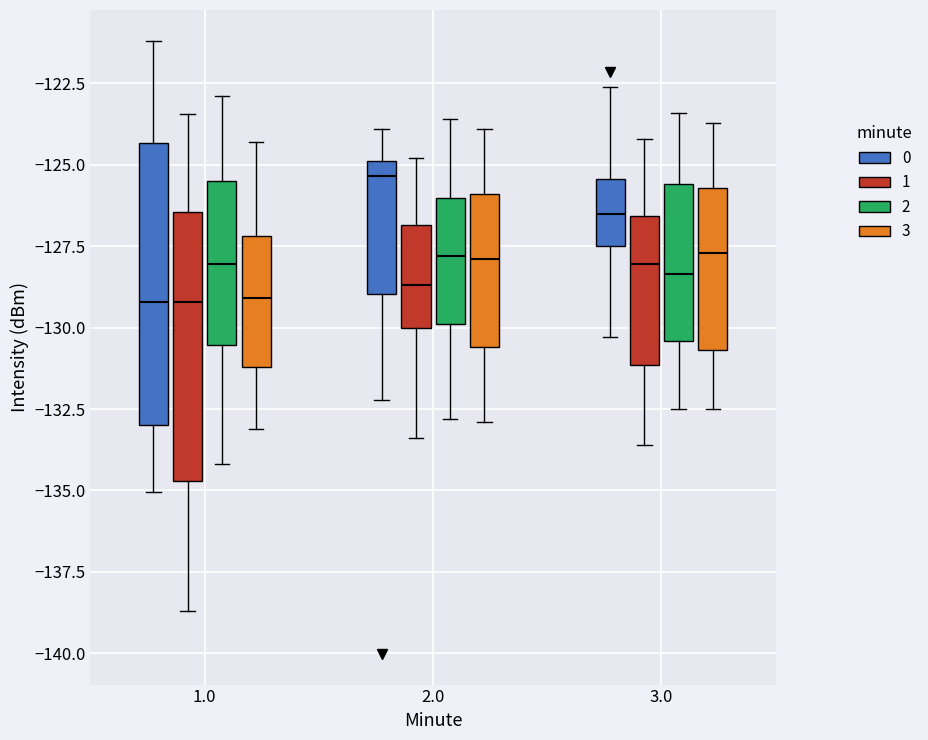

Reading left to right, read every box against the y-axis: the position of its median line, the range the box covers, and the ends of its whiskers. The values are not printed on the chart, so give them approximately, as read against the axis.

1.0 (0): median -129.0, box -133.0 to -124.5, whiskers -135.0 to -121.0
1.0 (1): median -129.0, box -134.5 to -126.5, whiskers -138.5 to -123.5
1.0 (2): median -128.0, box -130.5 to -125.5, whiskers -134.0 to -123.0
1.0 (3): median -129.0, box -131.0 to -127.0, whiskers -133.0 to -124.5
2.0 (0): median -125.5, box -129.0 to -125.0, whiskers -132.0 to -124.0
2.0 (1): median -128.5, box -130.0 to -127.0, whiskers -133.5 to -125.0
2.0 (2): median -128.0, box -130.0 to -126.0, whiskers -133.0 to -123.5
2.0 (3): median -128.0, box -130.5 to -126.0, whiskers -133.0 to -124.0
3.0 (0): median -126.5, box -127.5 to -125.5, whiskers -130.5 to -122.5
3.0 (1): median -128.0, box -131.0 to -126.5, whiskers -133.5 to -124.0
3.0 (2): median -128.5, box -130.5 to -125.5, whiskers -132.5 to -123.5
3.0 (3): median -127.5, box -130.5 to -125.5, whiskers -132.5 to -123.5